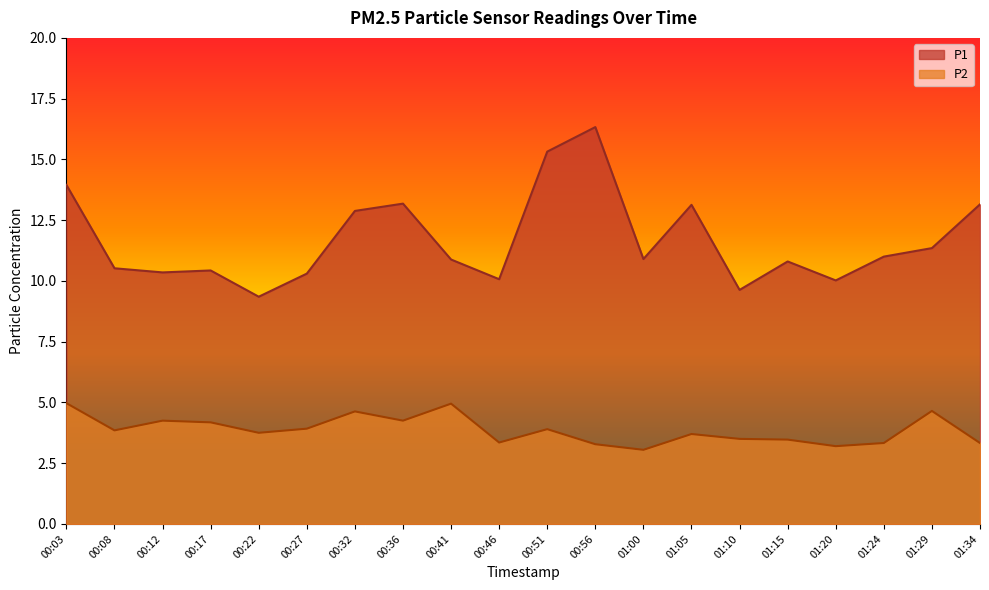

Does the chart display data point markers on the line(s)?

No